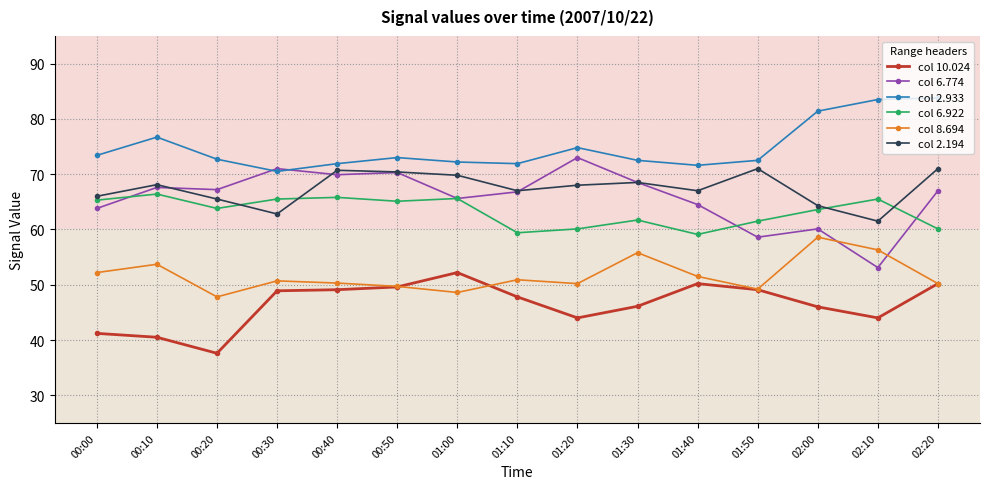

At which category is the sum across all series the highest?

02:20